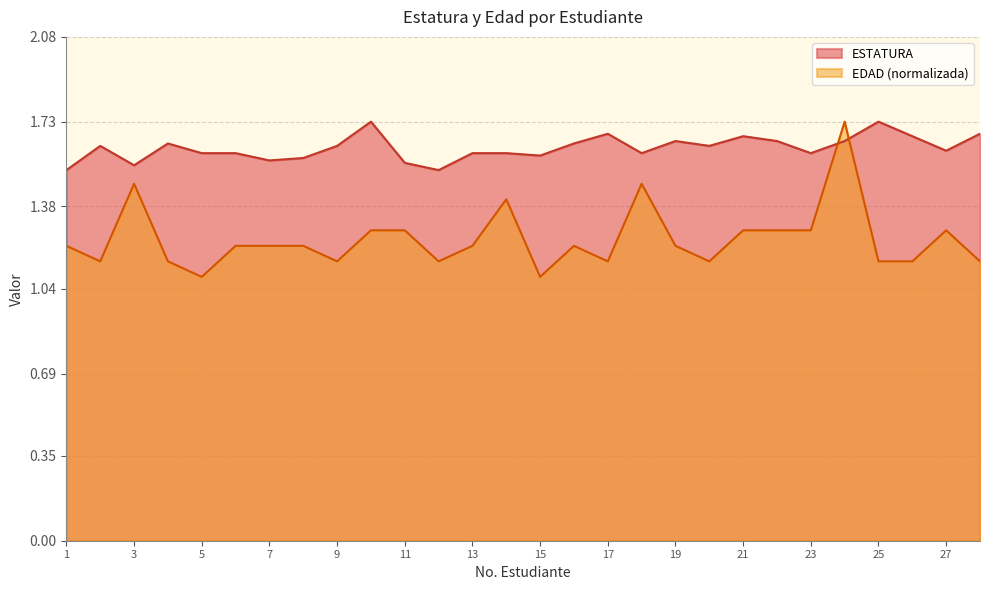

True or false: ESTATURA and EDAD cross at least once.

True